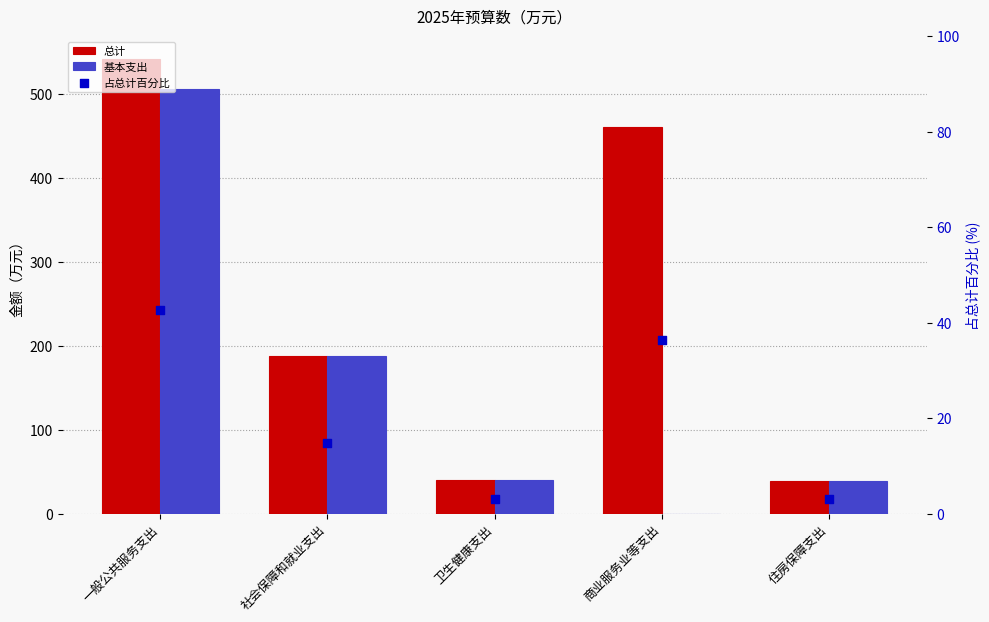

What are all the series names shown in the legend?

总计, 基本支出, 占总计百分比